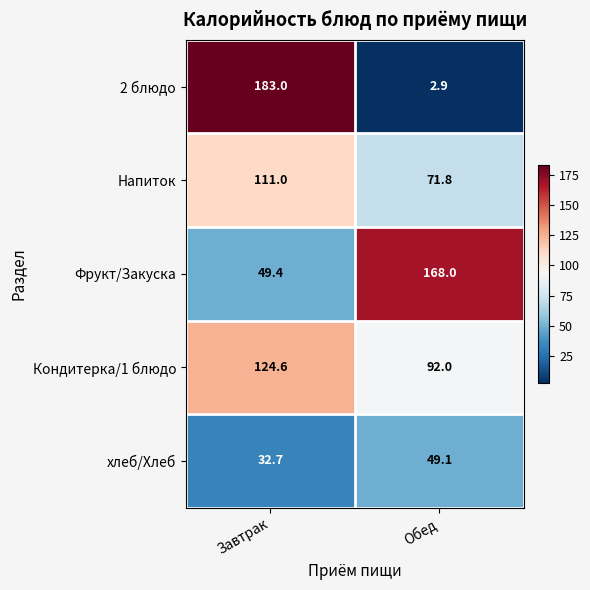

Rank the series at Обед from highest to lowest value.

Фрукт/Закуска, Кондитерка/1 блюдо, Напиток, хлеб/Хлеб, 2 блюдо